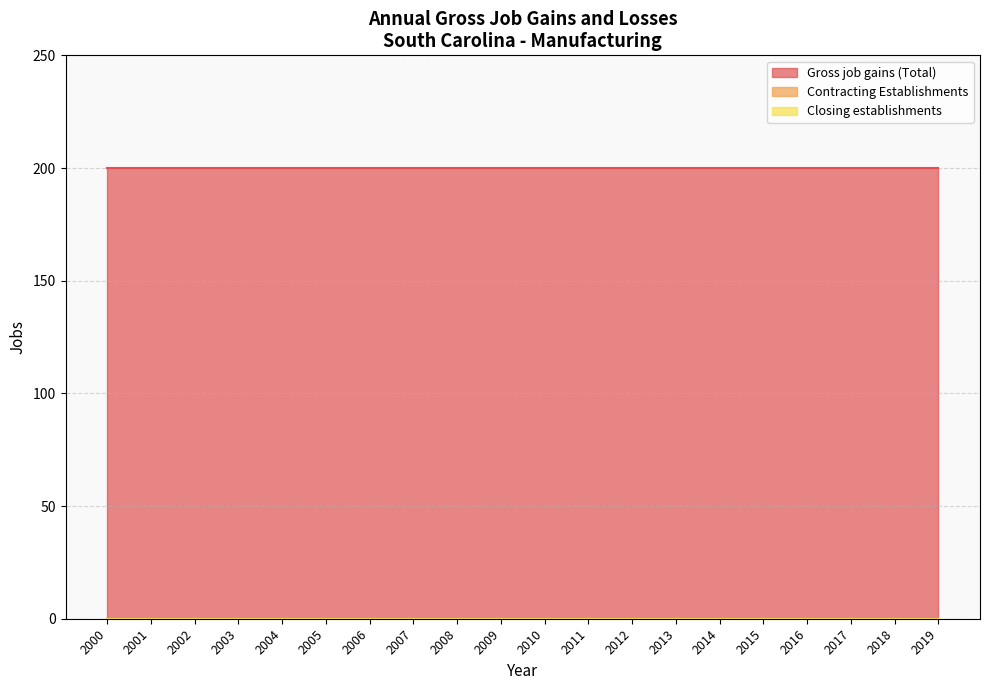

True or false: Contracting Establishments has a value of 0 at 2004.

True